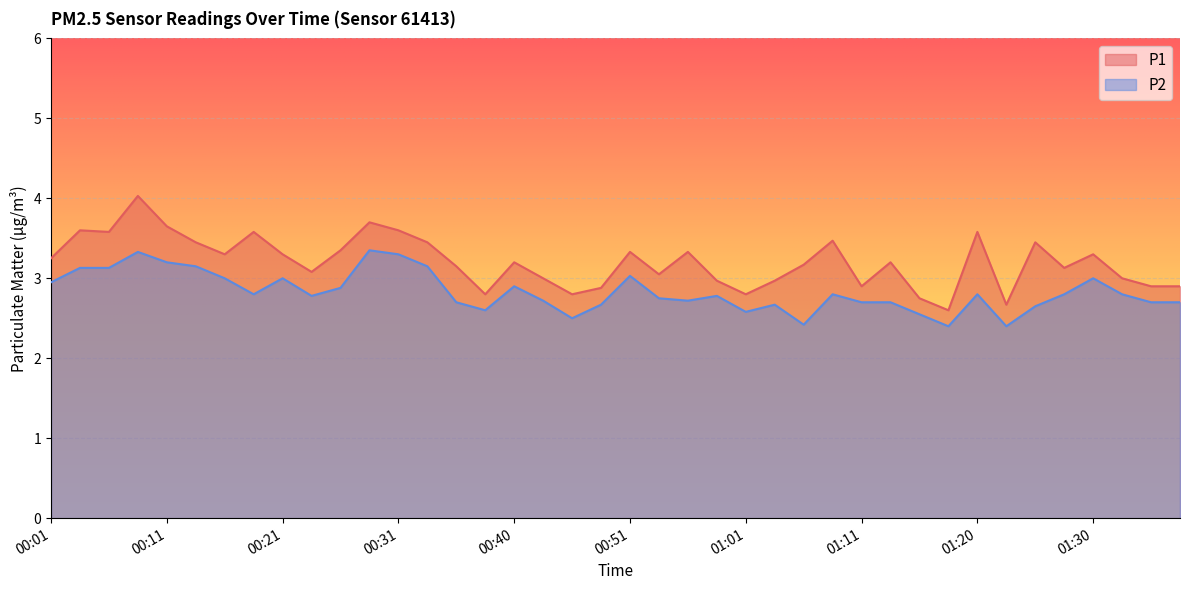

True or false: P2 has more than 0 points higher than both neighbors.

True